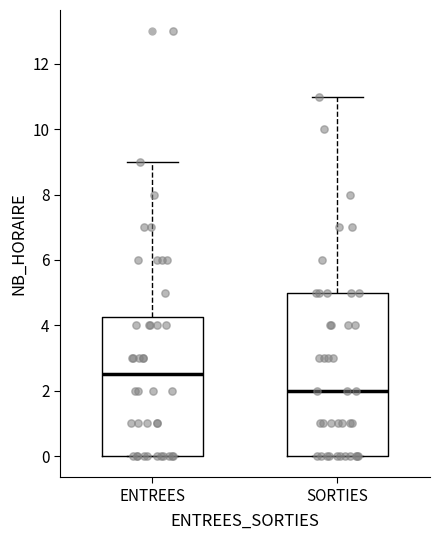

Which box is the tallest, from its lower edge to its upper edge?

SORTIES